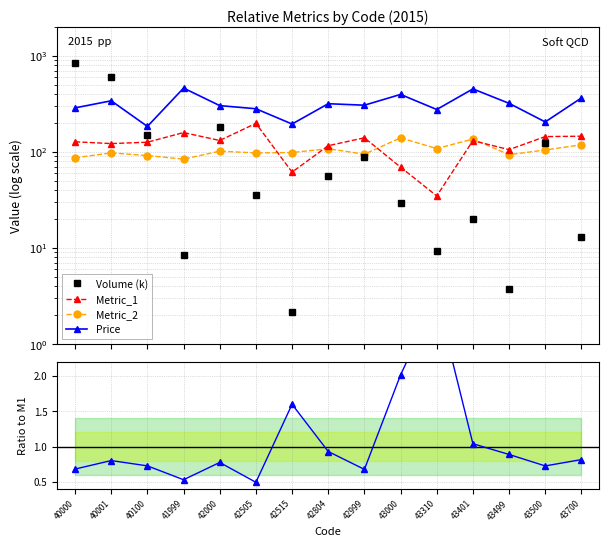

How many categories are shown in the chart?

15